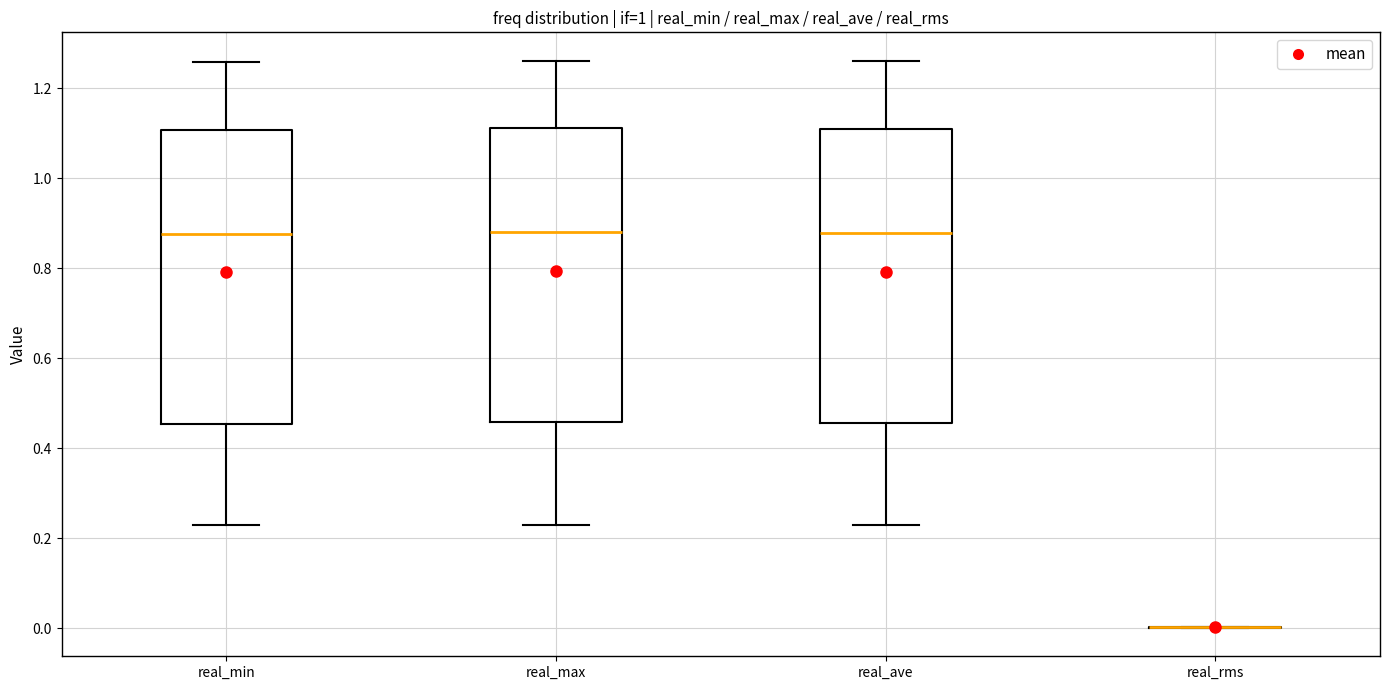

Reading left to right, read every box against the y-axis: the position of its median line, the range the box covers, and the ends of its whiskers. The values are not printed on the chart, so give them approximately, as read against the axis.

real_min: median 0.88, box 0.46 to 1.10, whiskers 0.22 to 1.26
real_max: median 0.88, box 0.46 to 1.12, whiskers 0.22 to 1.26
real_ave: median 0.88, box 0.46 to 1.10, whiskers 0.22 to 1.26
real_rms: box collapsed to a line at 0.00, whiskers 0.00 to 0.00